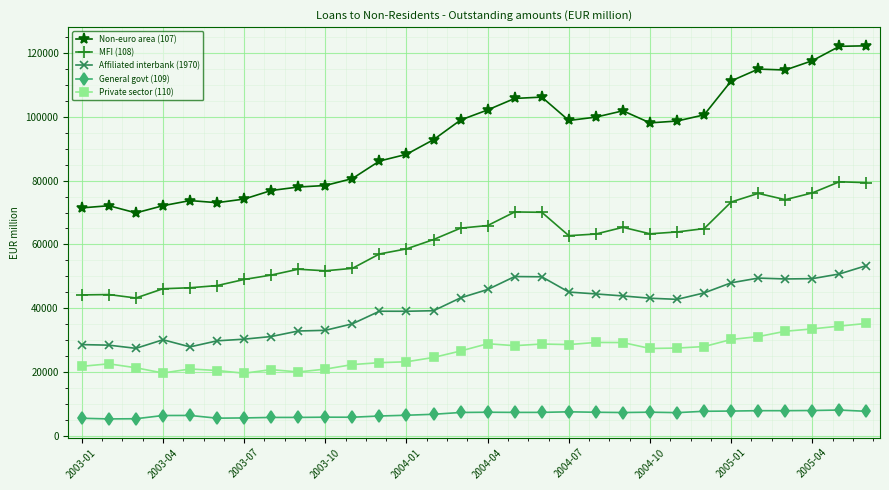

Which series has the widest spread of values?

Non-euro area (107)